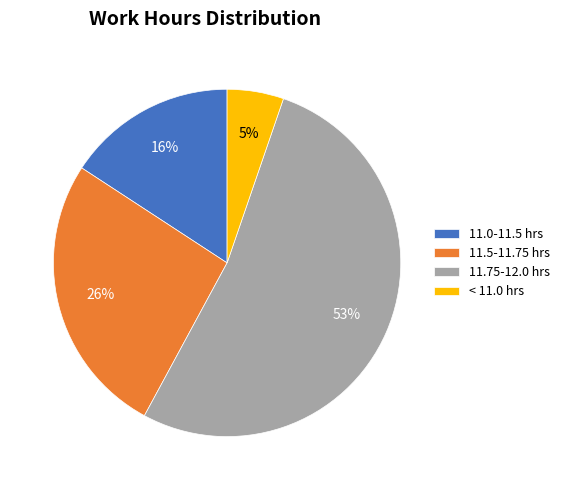

Rank the categories by value from lowest to highest.

< 11.0 hrs, 11.0-11.5 hrs, 11.5-11.75 hrs, 11.75-12.0 hrs